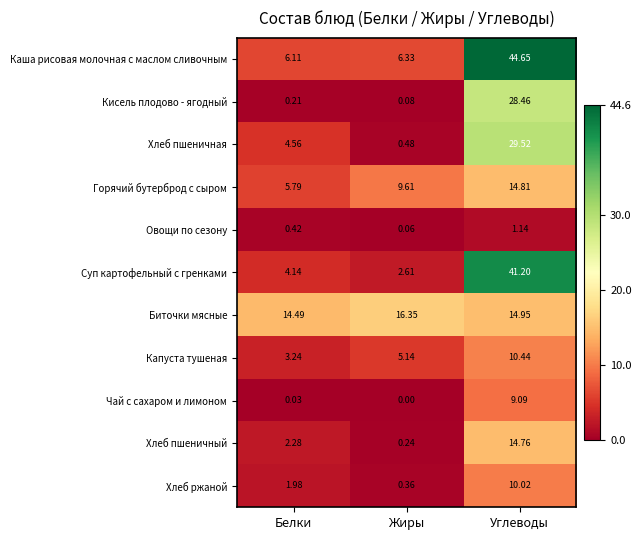

Rank the series at Углеводы from highest to lowest value.

Каша рисовая молочная с маслом сливочным, Суп картофельный с гренками, Хлеб пшеничная, Кисель плодово - ягодный, Биточки мясные, Горячий бутерброд с сыром, Хлеб пшеничный, Капуста тушеная, Хлеб ржаной, Чай с сахаром и лимоном, Овощи по сезону